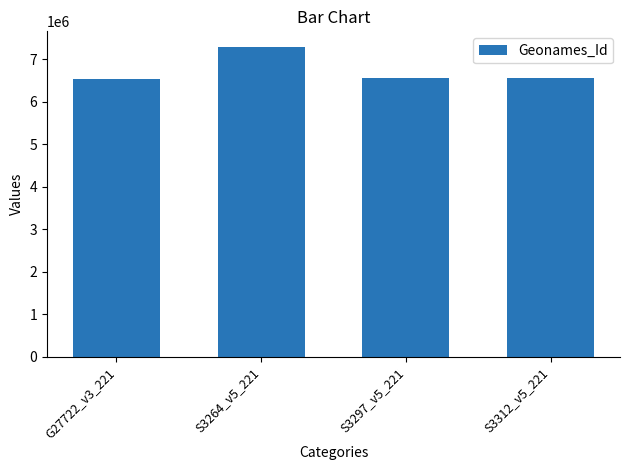

How many bars are there in total?

4